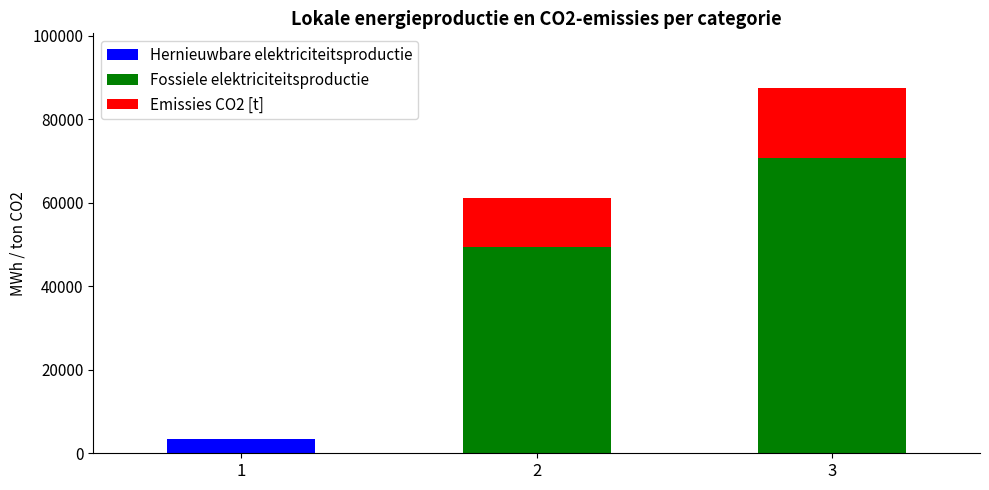

What is the sum of all Hernieuwbare elektriciteitsproductie values?

3443.8